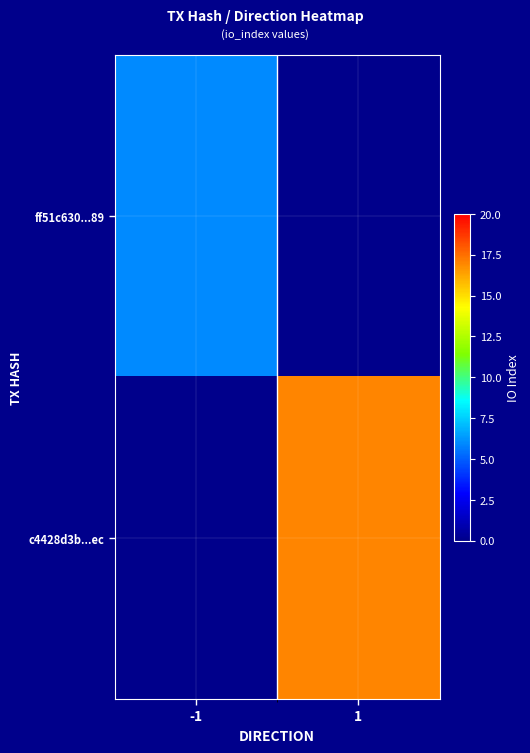

Rank the series at -1 from highest to lowest value.

ff51c630...89, c4428d3b...ec